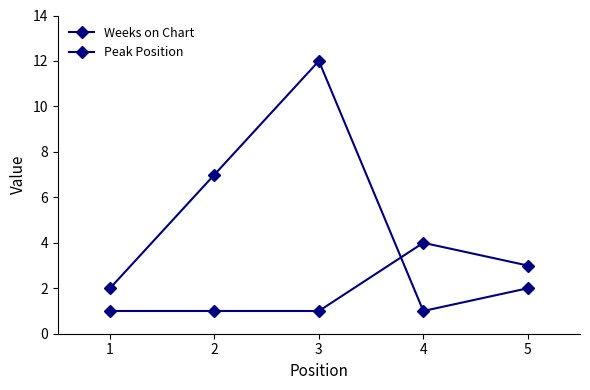

How many lines are shown in the chart?

2